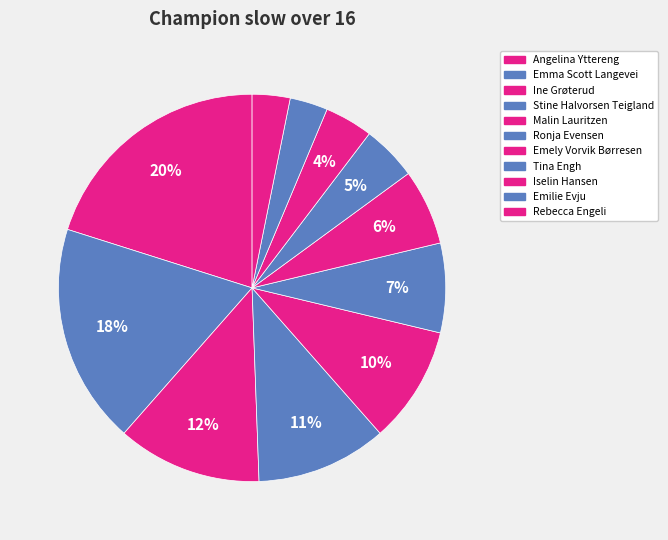

Approximately how many times larger is the value at Emilie Evju compared to Iselin Hansen?

0.8